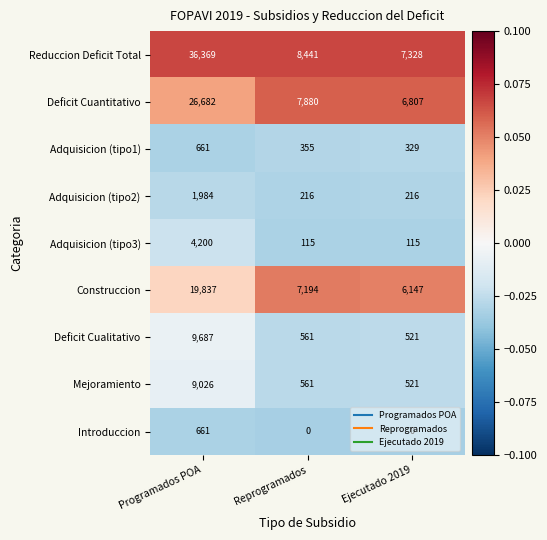

Which series has the widest spread of values?

Reduccion Deficit Total